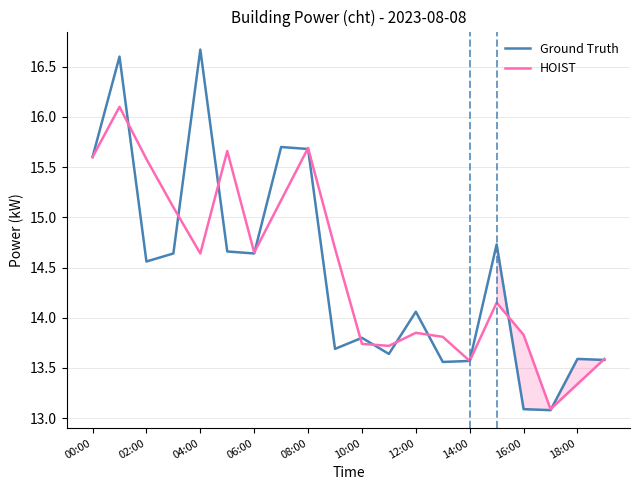

Does the chart display data point markers on the line(s)?

No